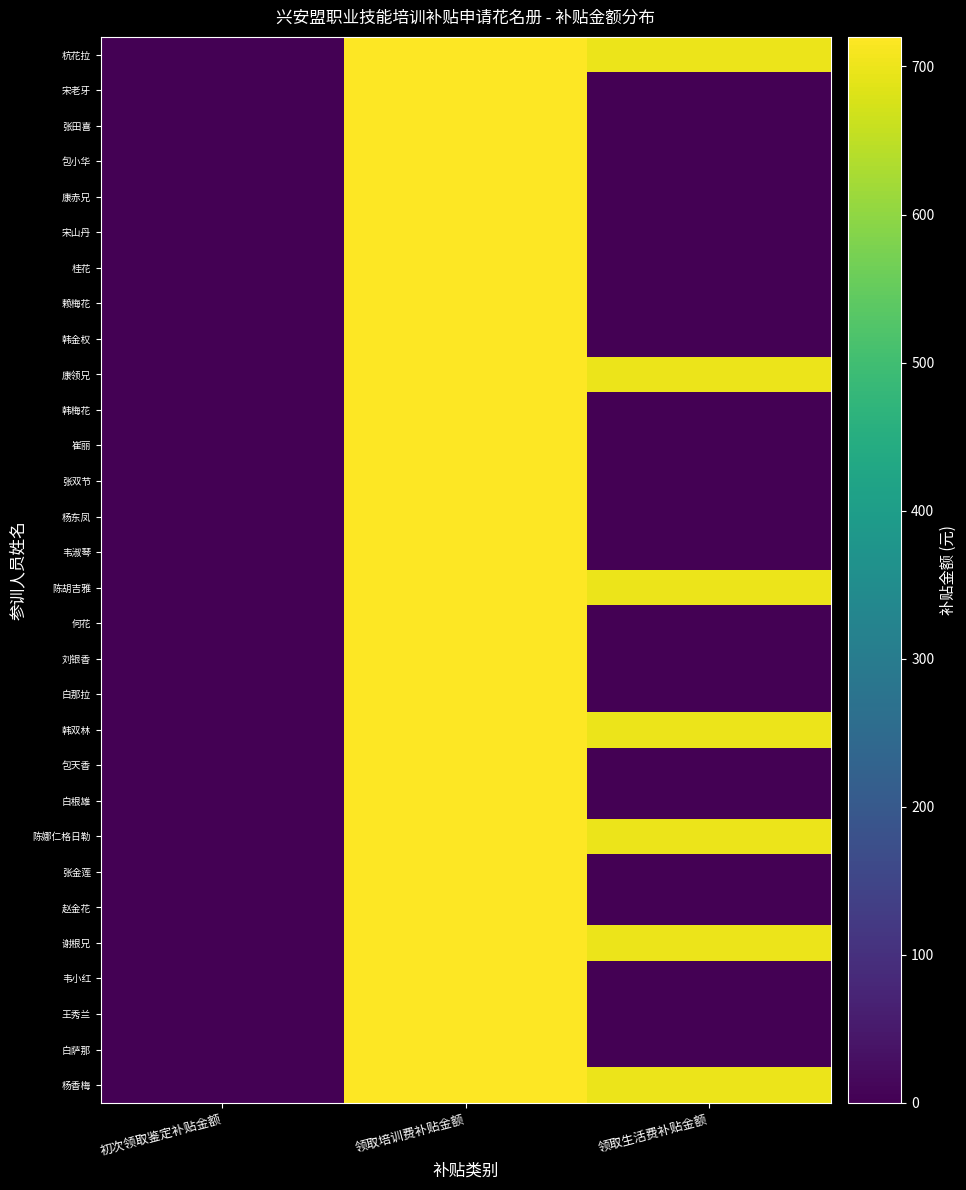

What is the maximum value shown in the chart?

720